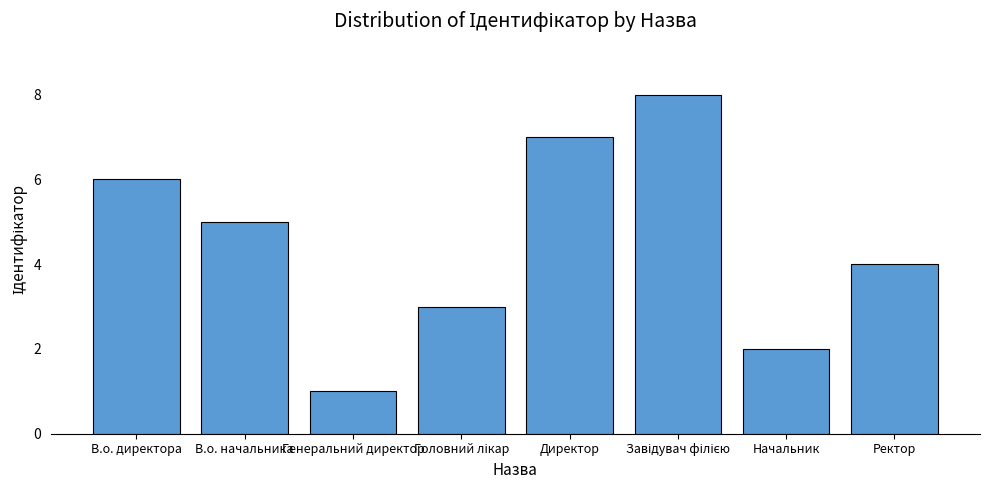

Is it true that the value at В.о. начальника is 2?

False